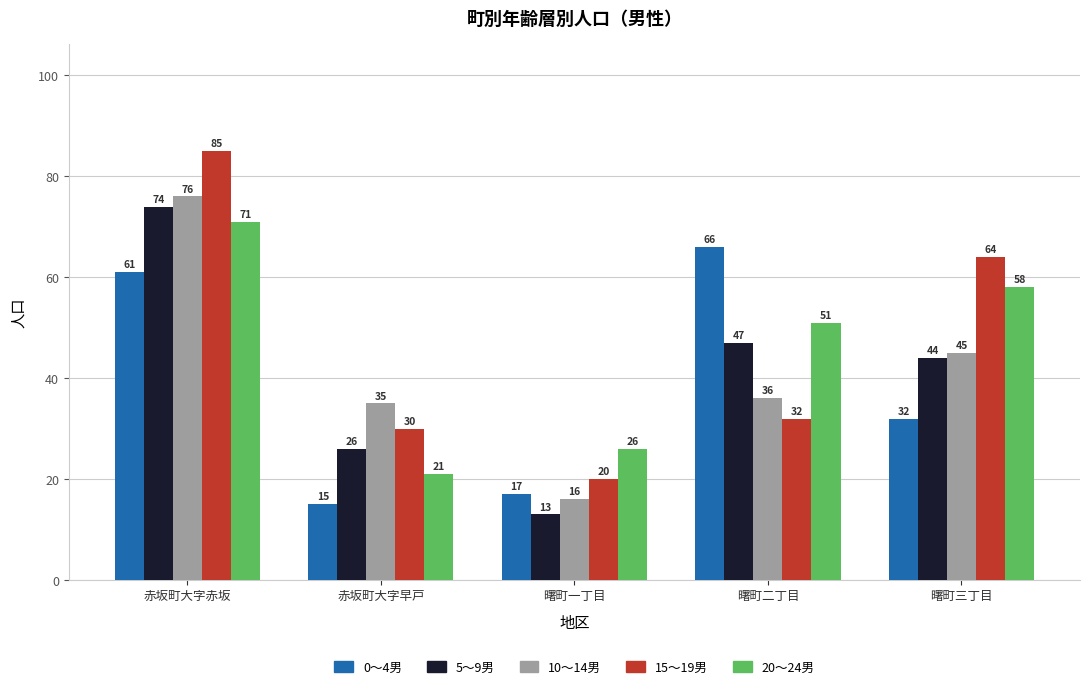

True or false: 20～24男 has a value of 12 at 曙町一丁目.

False